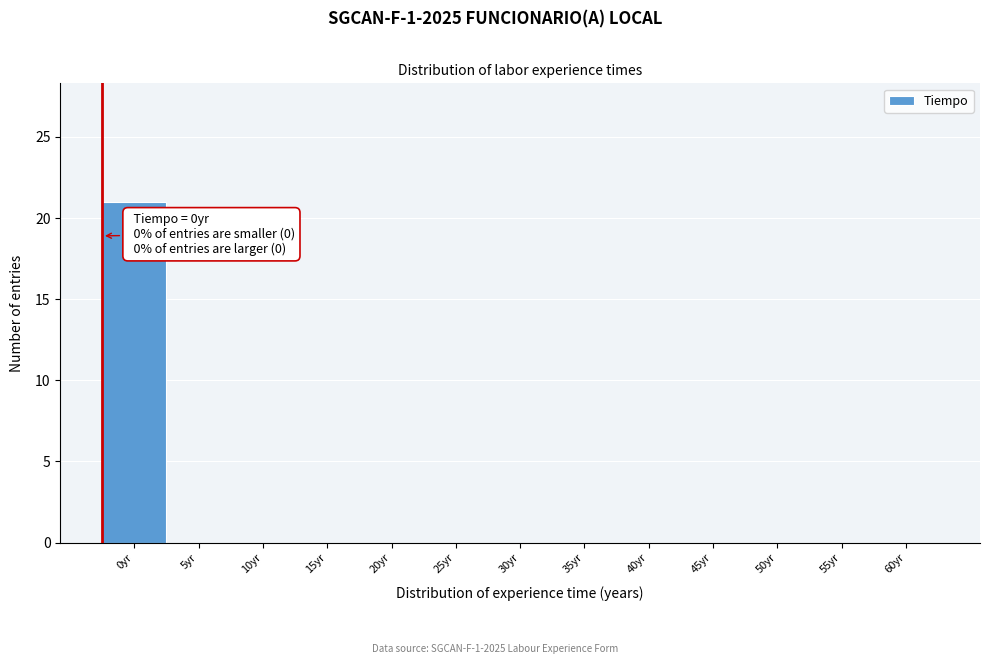

Reading right to left, list all the values displayed in this chart.

60yr=0	55yr=0	50yr=0	45yr=0	40yr=0	35yr=0	30yr=0	25yr=0	20yr=0	15yr=0	10yr=0	5yr=0	0yr=21